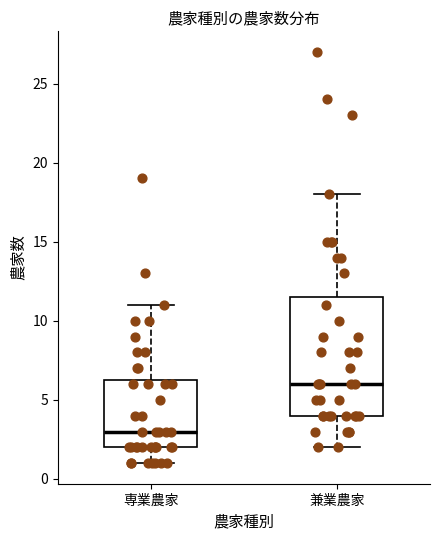

Comparing the boxes themselves (not the whiskers), which one is the tallest?

兼業農家